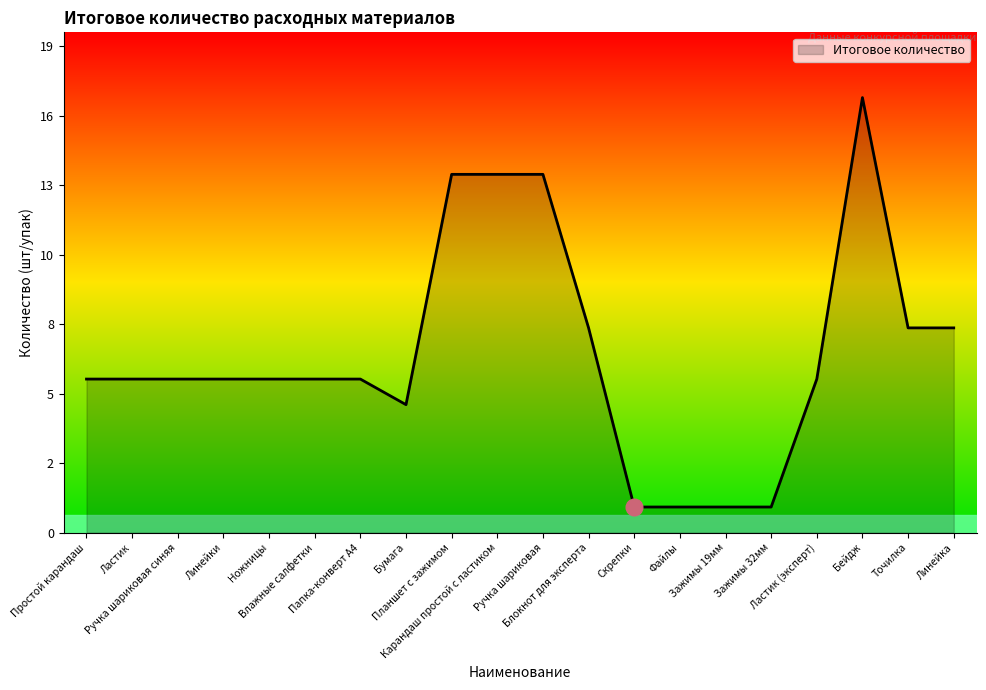

At which label does the data first exceed 6?

Планшет с зажимом